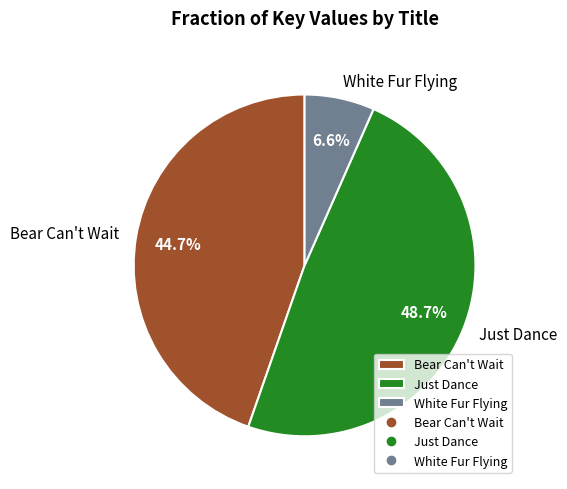

Is the sum of Bear Can't Wait and Just Dance greater than half?

Yes